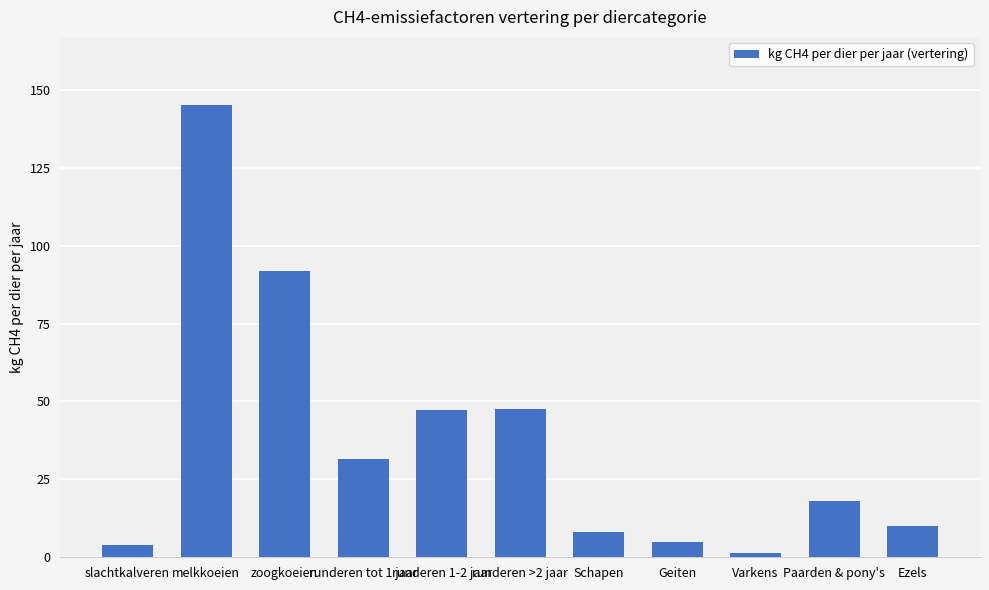

What position from the left is runderen 1-2 jaar?

5